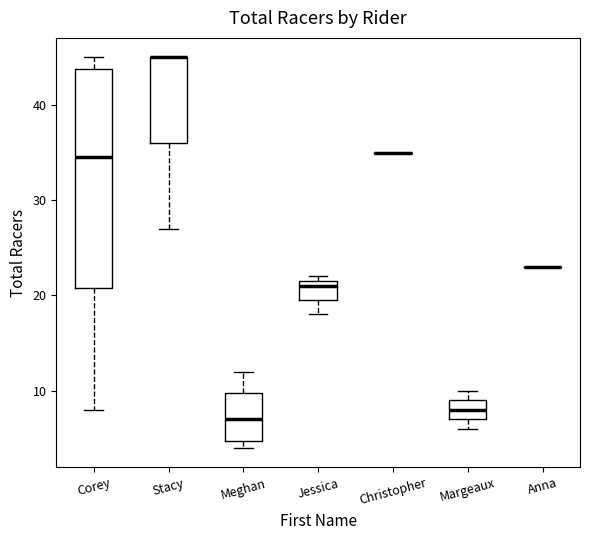

Reading left to right, transcribe this box plot: for each box, give where its median line is, the range the box spans, and where its two whiskers end, as read against the y-axis. The values are not printed on the chart, so give them approximately, as read against the axis.

Corey: median 35, box 21 to 44, whiskers 8 to 45
Stacy: median 45 (drawn on the box's upper edge), box 36 to 45, whiskers 27 to 45
Meghan: median 7, box 5 to 10, whiskers 4 to 12
Jessica: median 21, box 20 to 22, whiskers 18 to 22 (just above the box's upper edge)
Christopher: box collapsed to a line at 35, whiskers 35 to 35
Margeaux: median 8, box 7 to 9, whiskers 6 to 10
Anna: box collapsed to a line at 23, whiskers 23 to 23